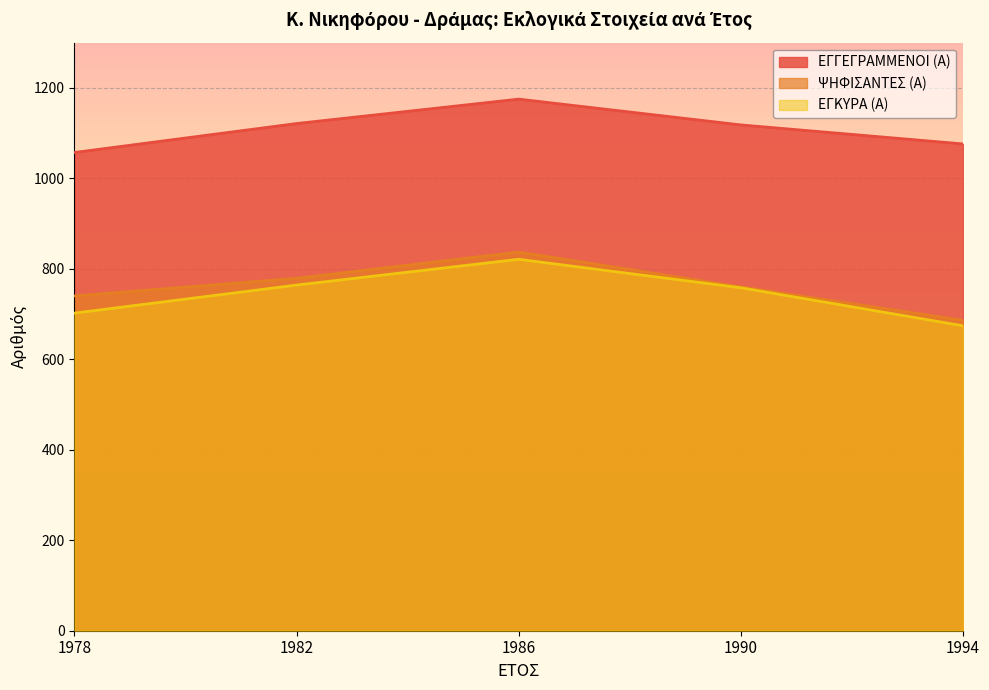

The value of ΨΗΦΙΣΑΝΤΕΣ (Α) at 1986 is 837. True or false?

True